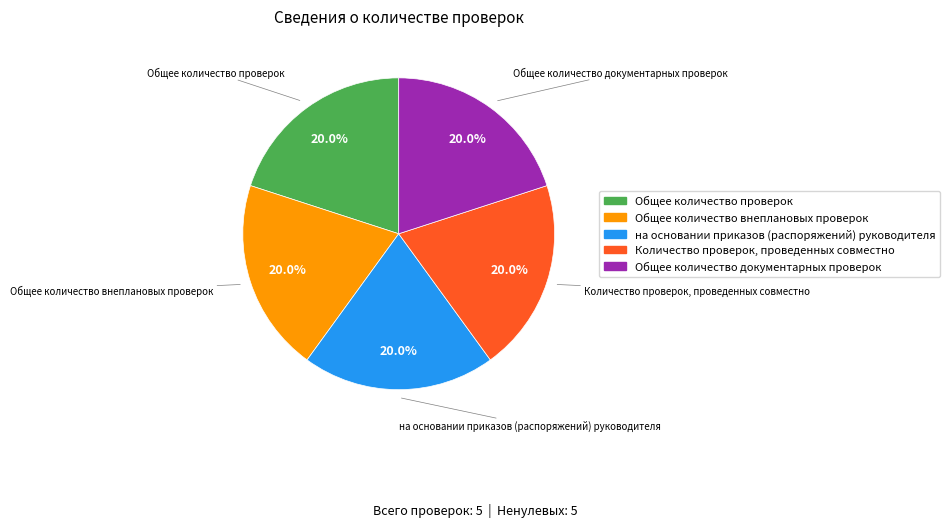

Is there any slice that represents more than half of the pie?

No